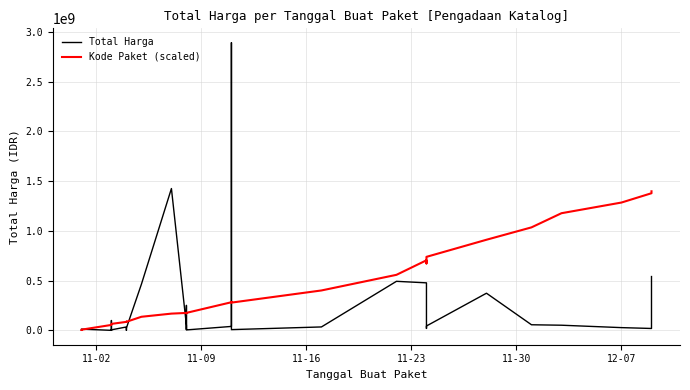

Reading right to left, extract all data points from this chart.

Total Harga: 541071000	18900000	27412000	51601000	56152800	373404000	43859200	19175000	477600000	493000000	34292000	7401240	2892122000	39440000	4350000	250350000	15513960	9180000	49730040	1425867900	464002100	23653000	577875	32441200	34000000	5129000	8742500	182000	4672200	265000	2772000	98772570	78000	12453900	333600
Kode Paket (scaled): 1398170000	1378760000	1285160000	1177830000	1035410000	911010000	738940000	672790000	704530000	558260000	401120000	278910000	284250000	282710000	175800000	172380000	172830000	172720000	175090000	168230000	136520000	86010000	86680000	86460000	85300000	65030000	63970000	63500000	63000000	62460000	62140000	59970000	54490000	6750000	4640000